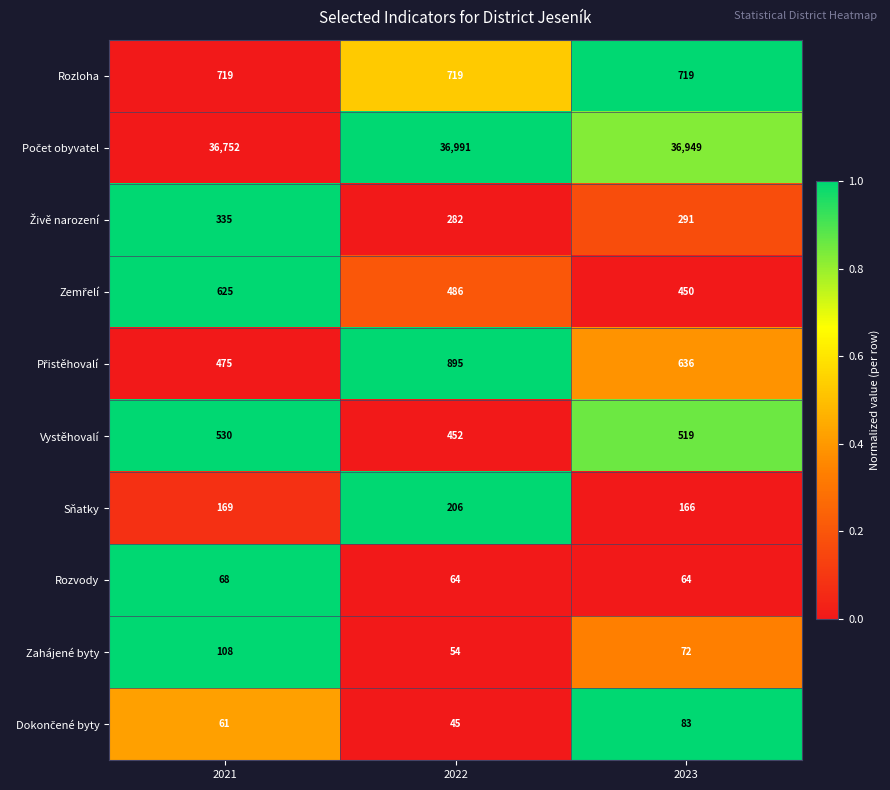

What is the difference between the highest and lowest values at 2023?

36885